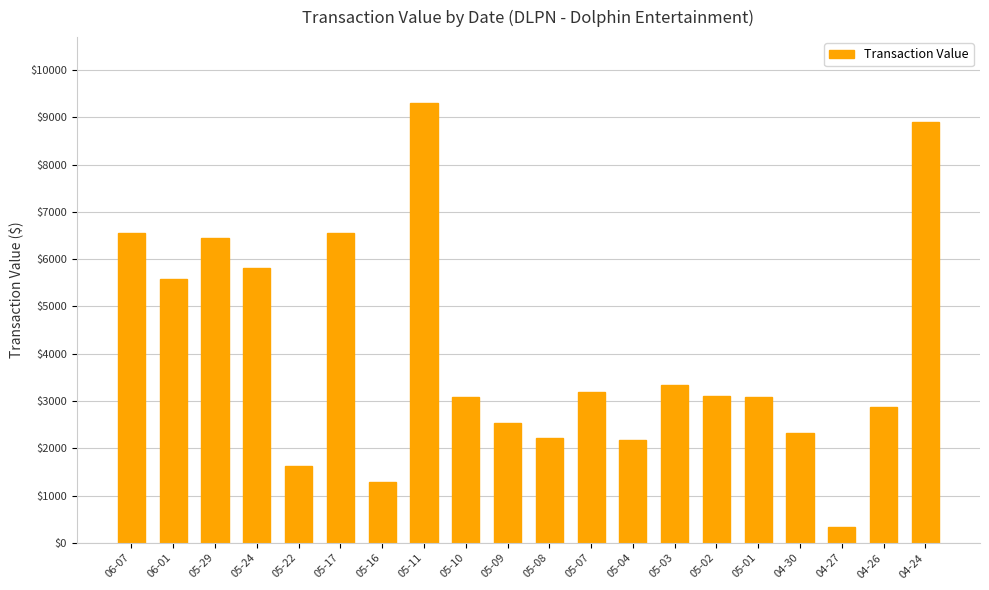

What is the average value?

4014